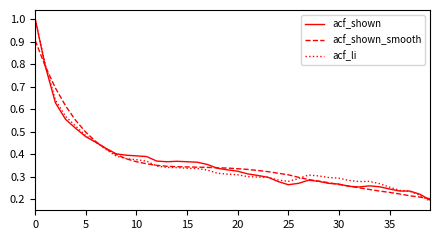

List the series in order of their overall mean, highest first.

acf_shown, acf_shown_smooth, acf_li